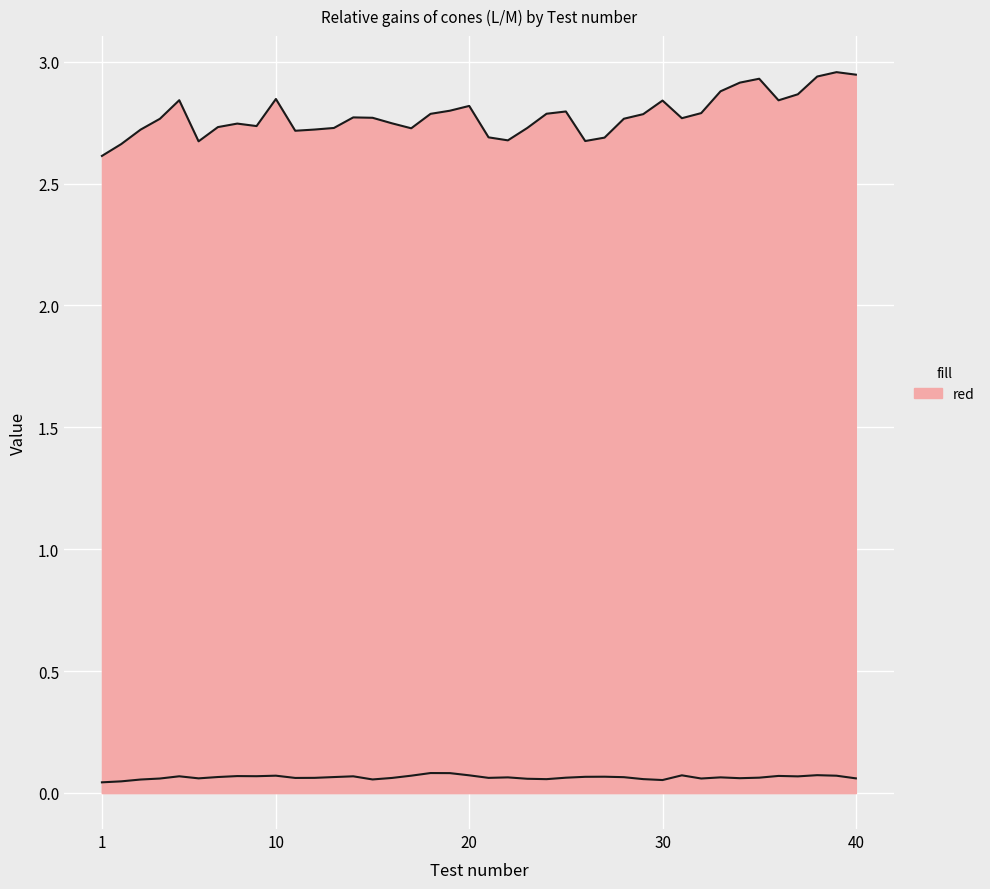

What is the difference between the maximum and minimum values in the Relative gains of cones (L/M) series?

0.3